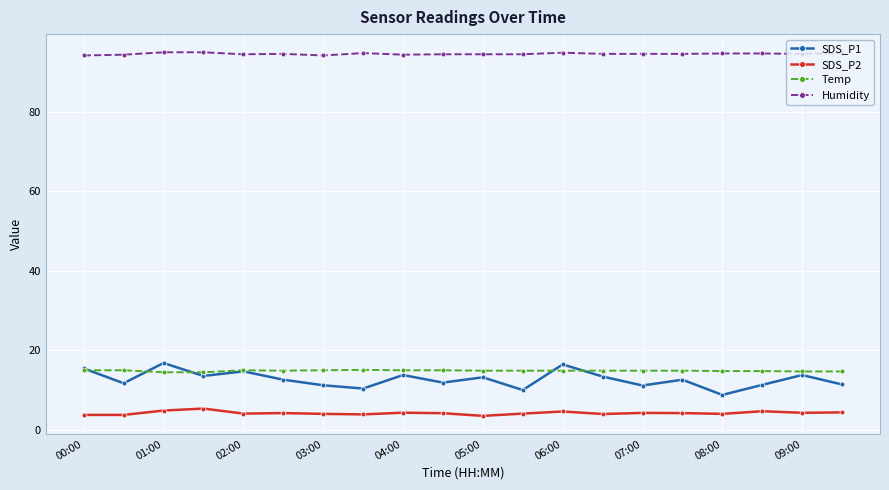

What is the value of the Temp point at the 2nd from the left?

15.0